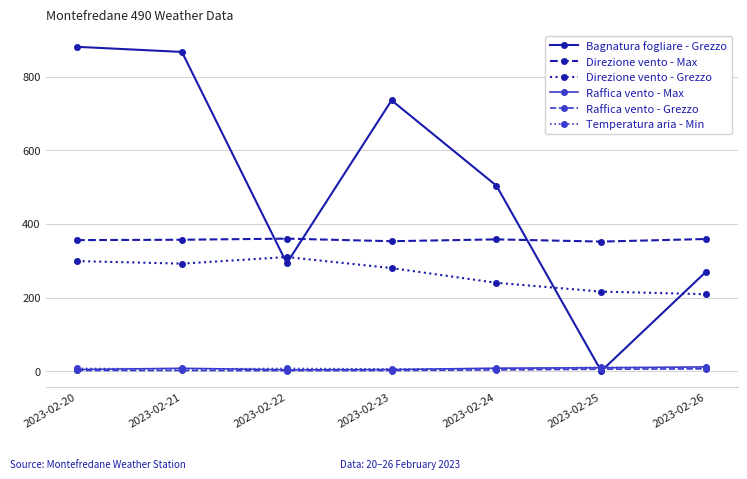

Which series has the largest total across all categories?

Bagnatura fogliare - Grezzo